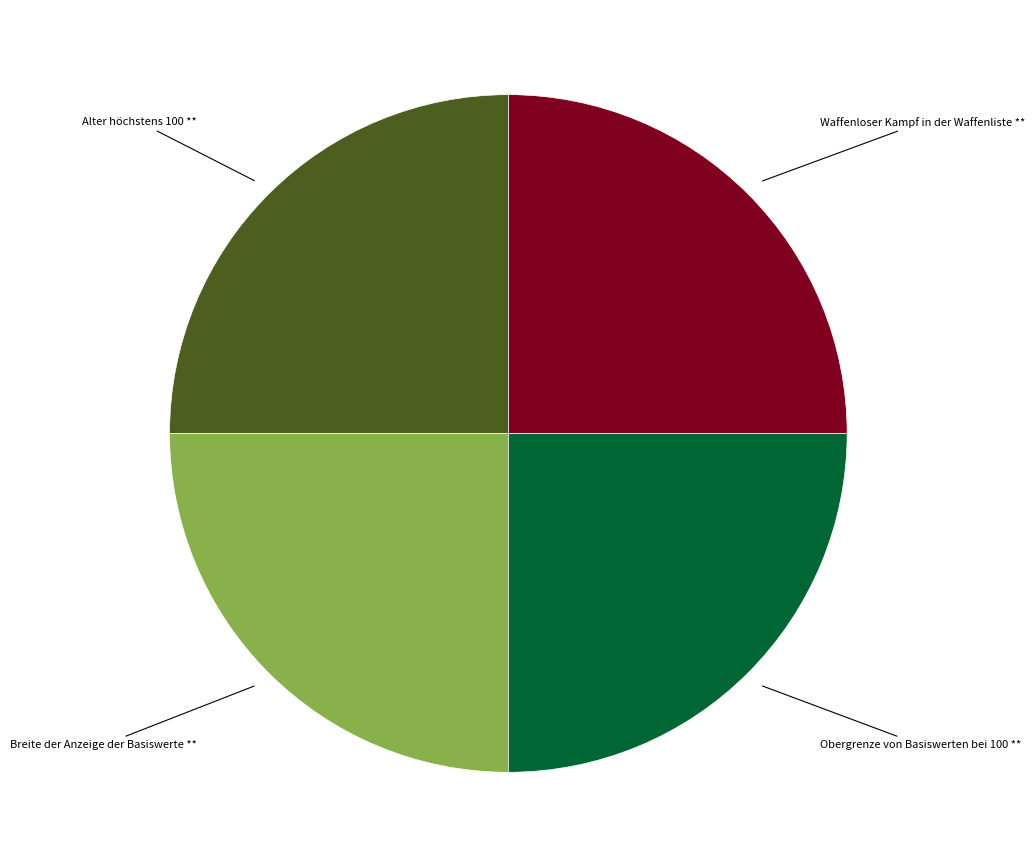

Is it true that Obergrenze von Basiswerten bei 100 is 33% of the pie?

False